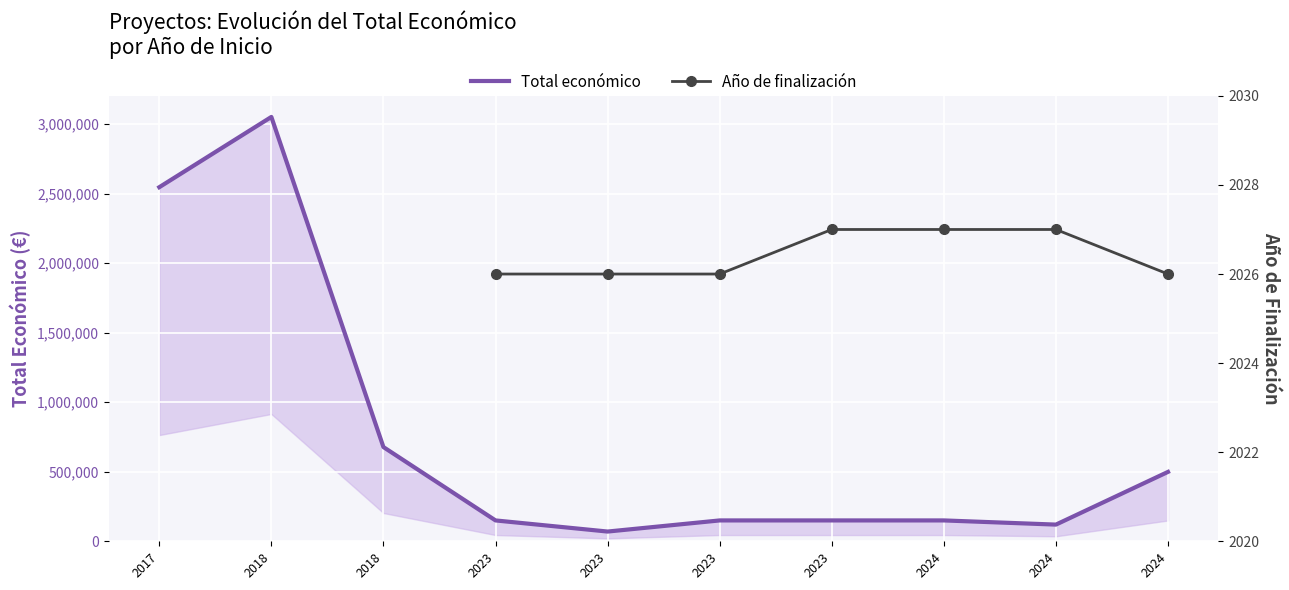

True or false: Año de finalización has more than 1 interior local peaks.

False